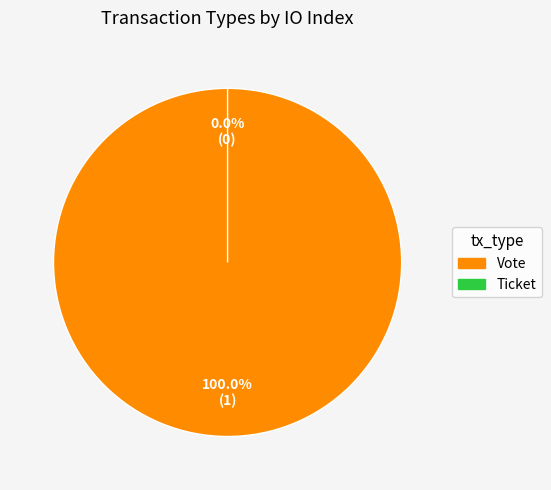

How many segments does this pie chart have?

2